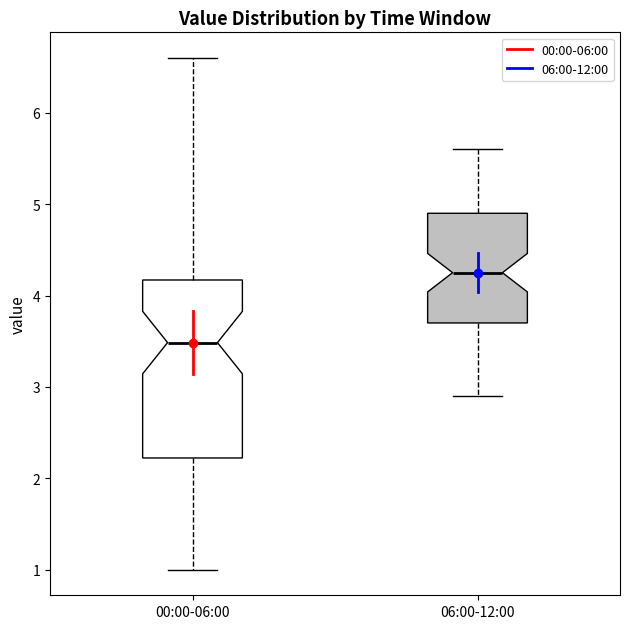

Where is the lower edge of the box for 06:00-12:00 on the y-axis? The values are not printed on the chart, so give them approximately, as read against the axis.

3.7